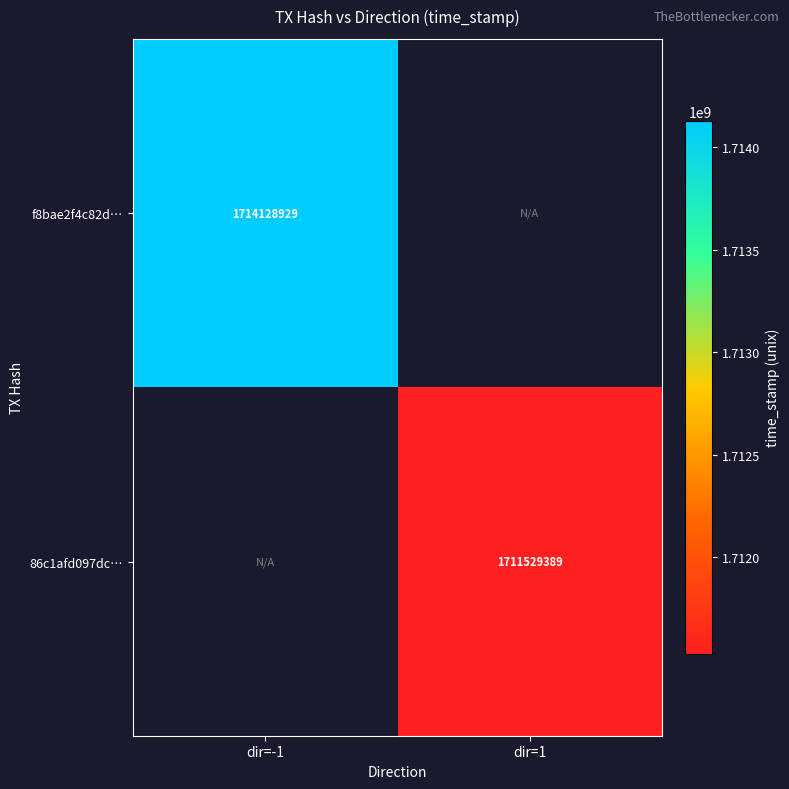

The f8bae2f4c82d… series shows 1714128929 at dir=-1. True or false?

True